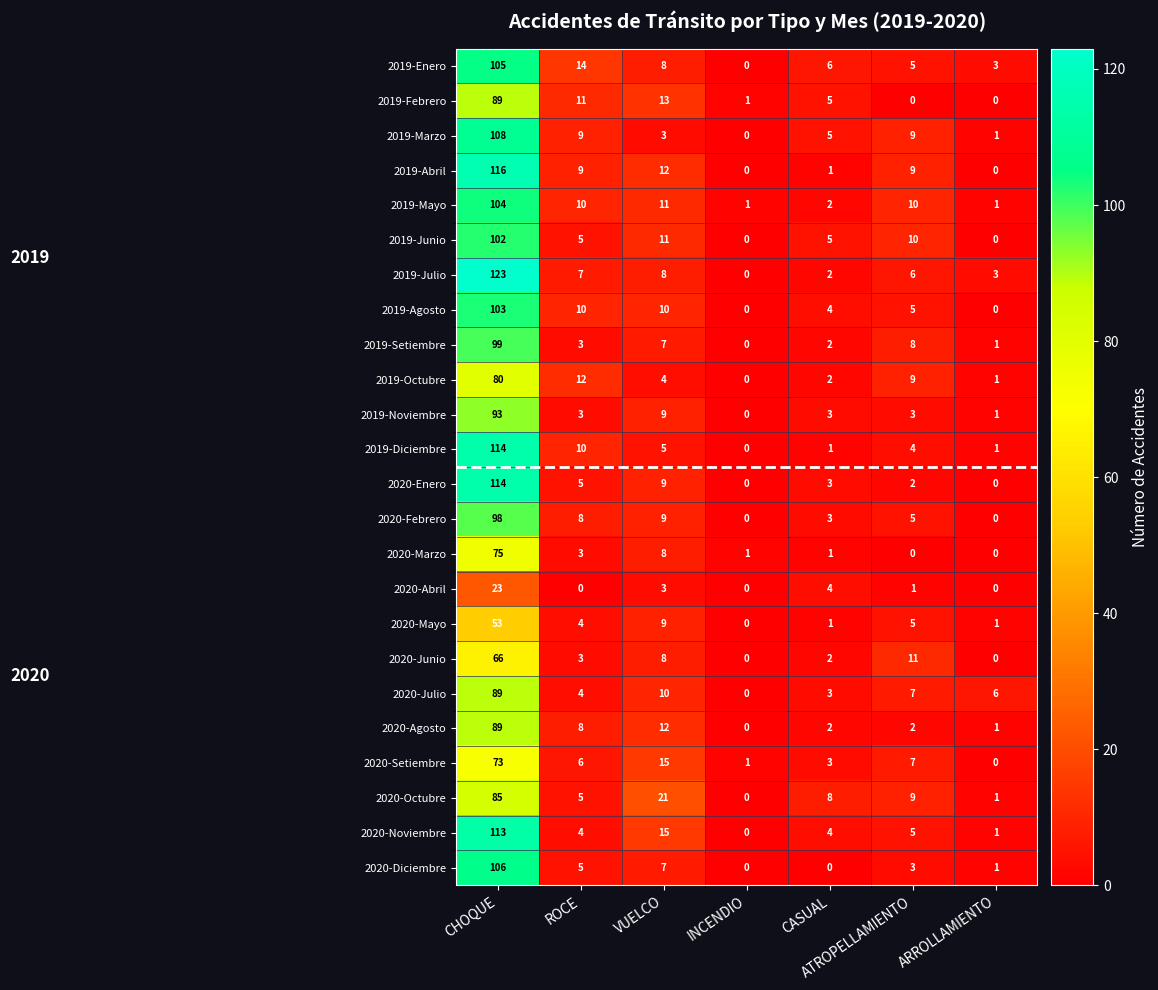

The 2020-Junio series shows 0 at INCENDIO. True or false?

True